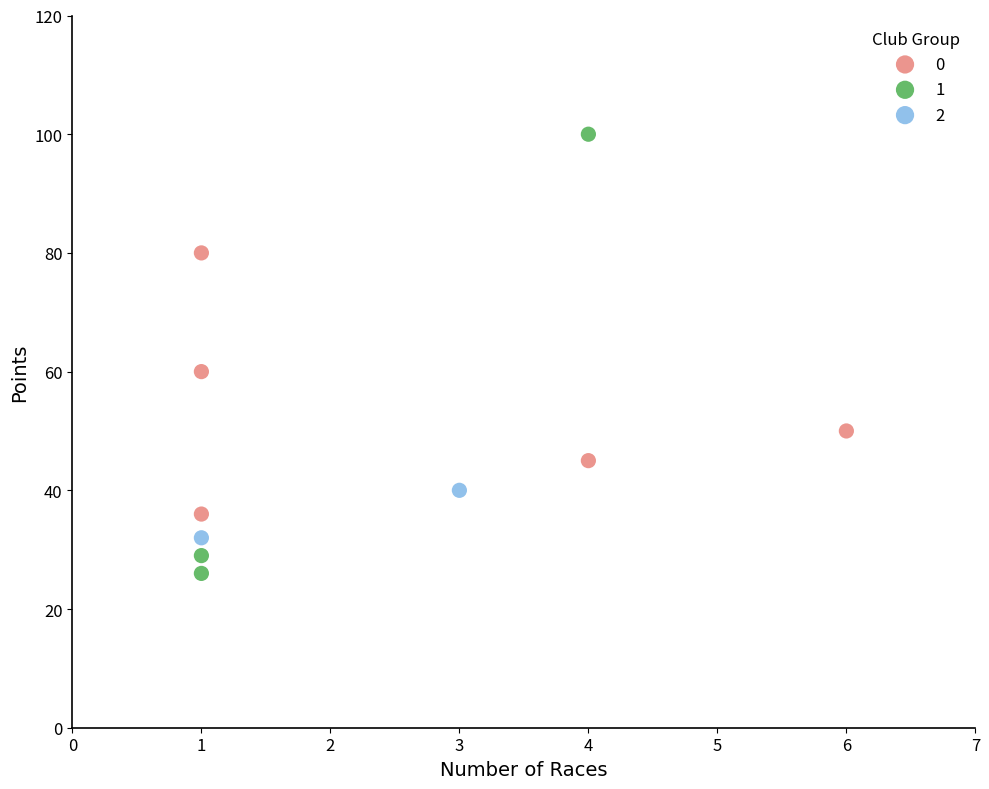

Which series reaches the maximum Y coordinate?

1